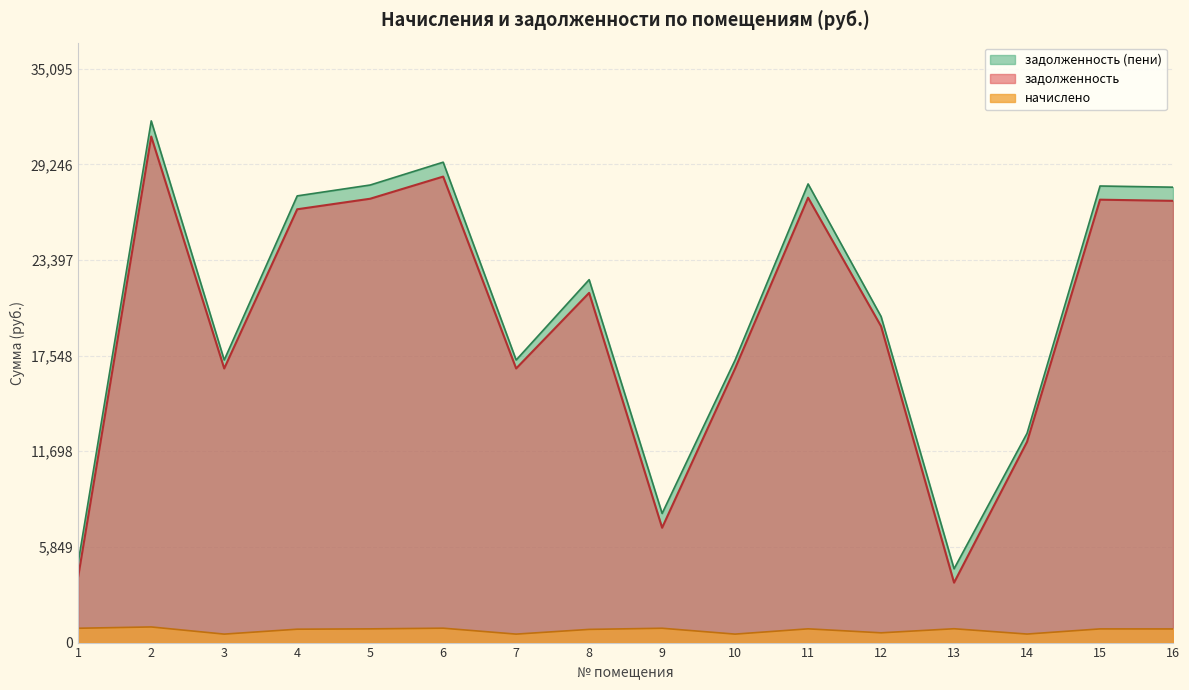

Reading left to right, extract all data points from this chart.

задолженность: 1=4055.0	2=30948.5	3=16763.8	4=26499.6	5=27144.4	6=28498.4	7=16763.8	8=21387.8	9=7022.4	10=16763.8	11=27208.9	12=19342.8	13=3665.2	14=12276.4	15=27086.3	16=27015.6
начислено: 1=876.5	2=956.2	3=517.9	4=818.7	5=838.6	6=880.5	7=517.9	8=806.8	9=876.5	10=517.9	11=840.6	12=597.6	13=846.6	14=521.9	15=836.9	16=834.7
задолженность (пени): 1=4931.5	2=31904.6	3=17281.7	4=27318.3	5=27983.0	6=29378.9	7=17281.7	8=22194.6	9=7898.9	10=17281.7	11=28049.5	12=19940.4	13=4511.8	14=12798.3	15=27923.1	16=27850.3